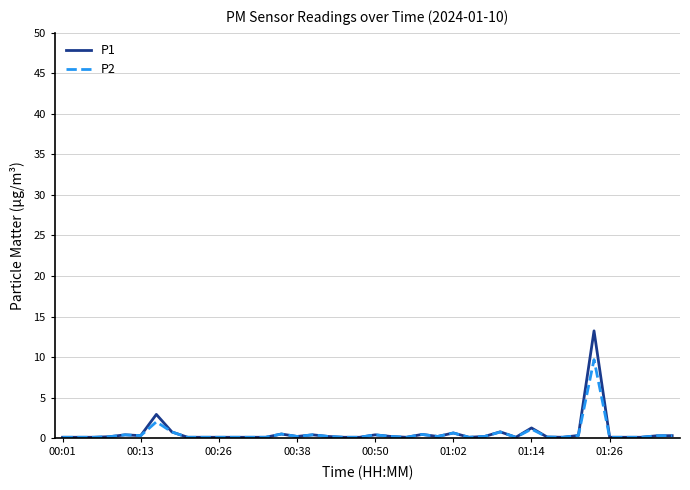

Rank the series by their maximum value, from highest to lowest.

P1, P2